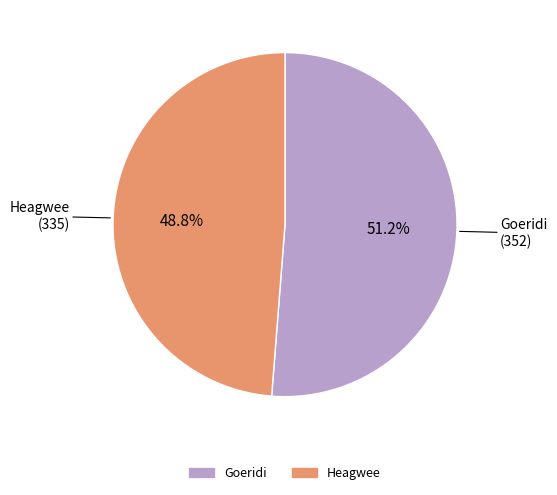

To the nearest percent, what portion does Heagwee represent?

49%